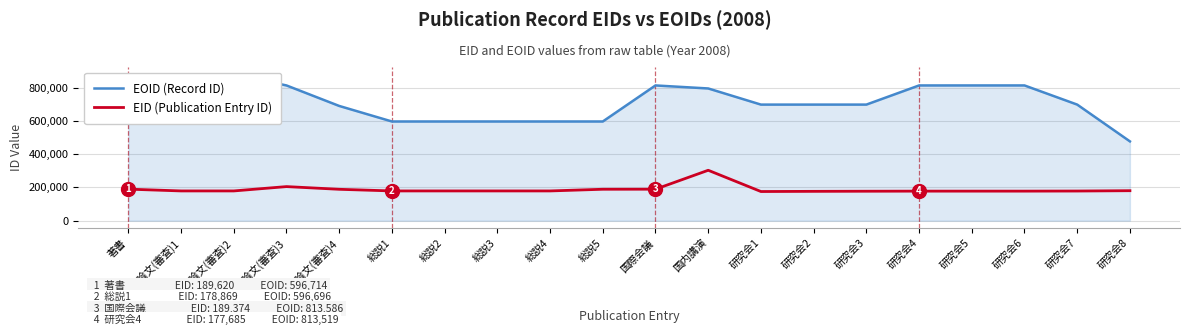

Which category has the highest value across all series?

学術論文(審査)2